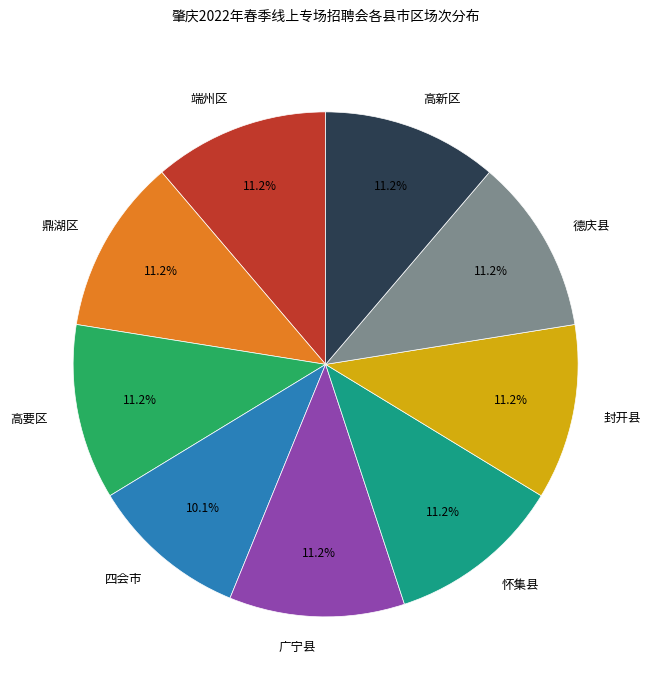

To the nearest percent, what is the difference between the largest and smallest slice percentages?

1%